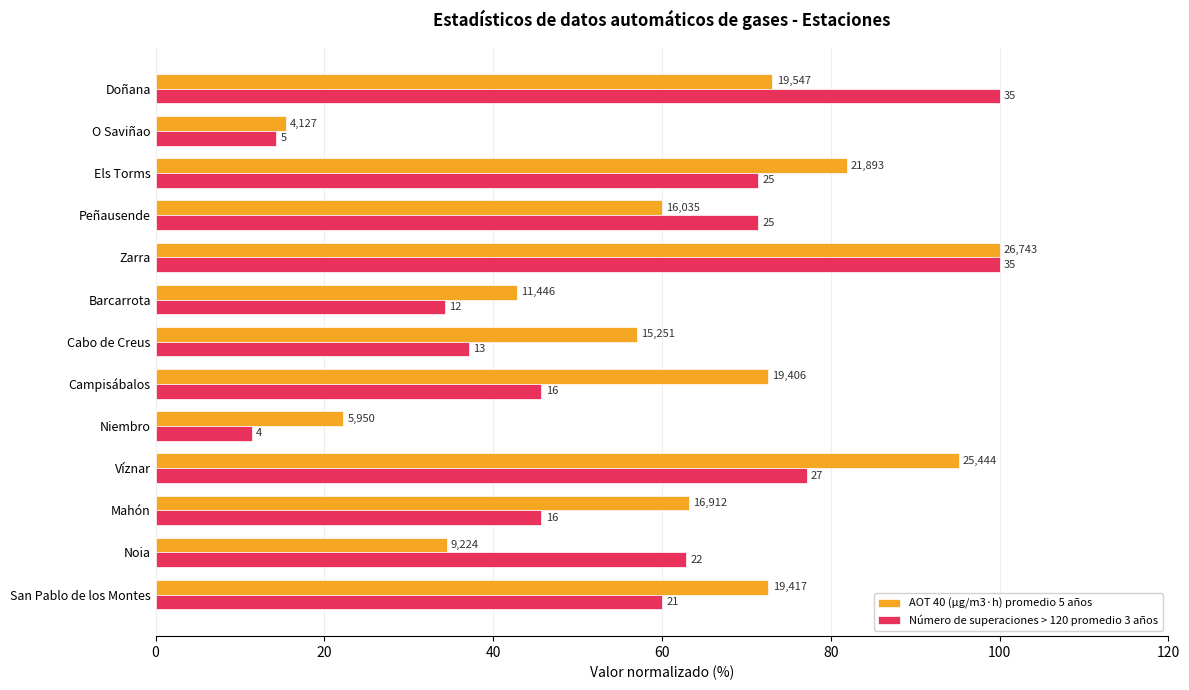

What is the value of the AOT 40 (µg/m3·h) promedio 5 años bar at the 11th from the left?

81.9